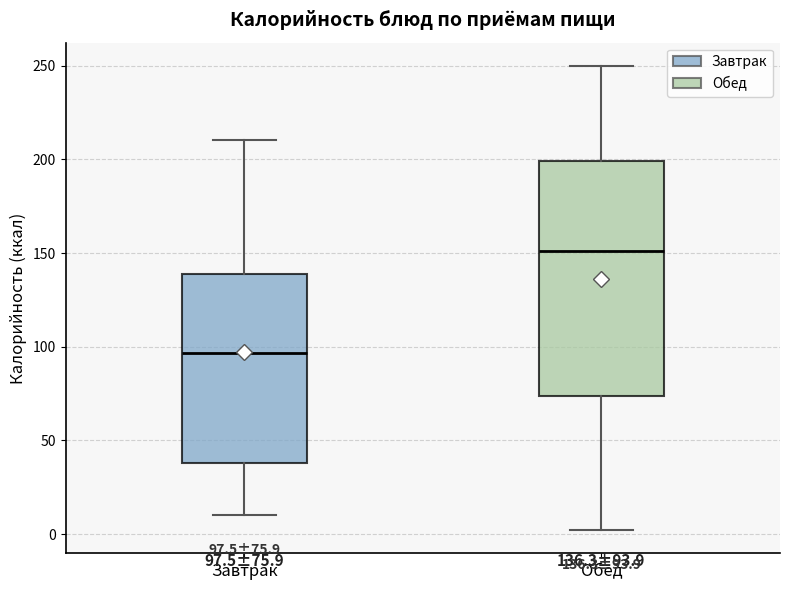

Which box's median line is the lowest?

Завтрак